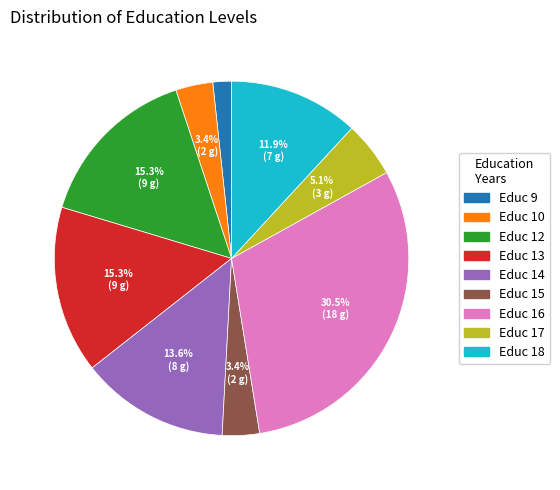

Does any single category account for the majority?

No